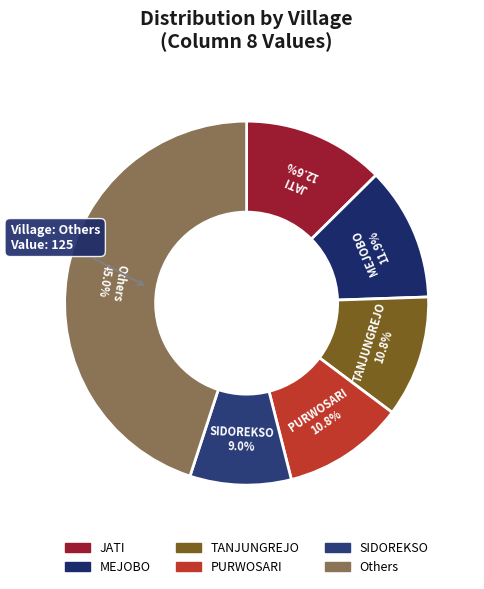

How many segments does this pie chart have?

6